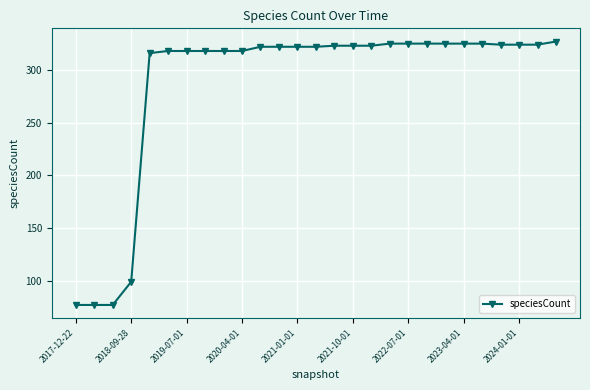

What is the difference between the maximum and minimum values?

250